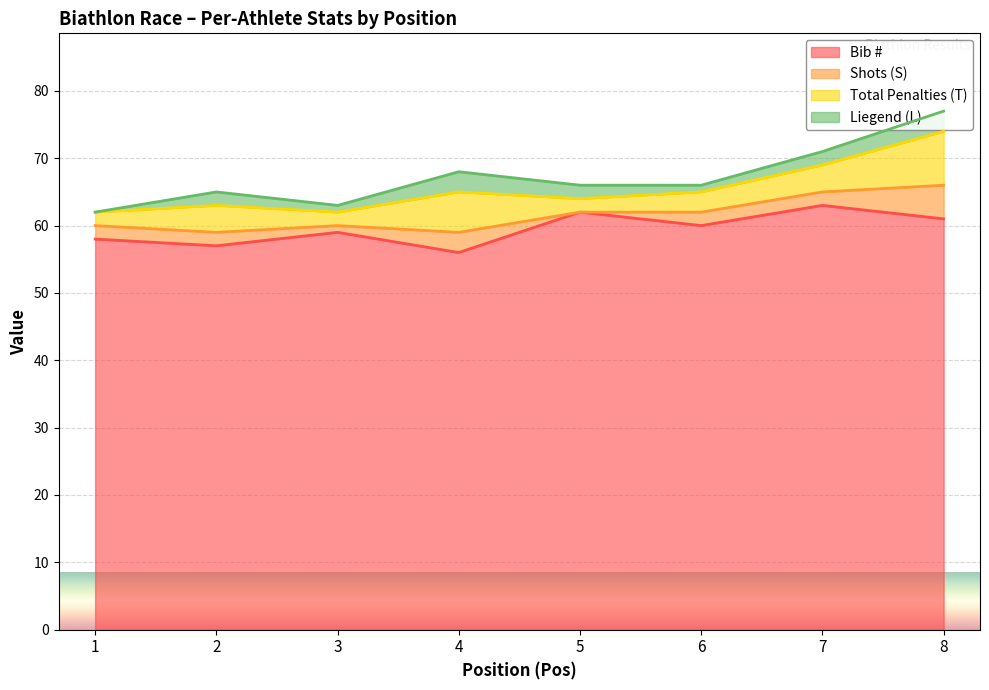

Which series changed the most between 2 and 6?

Bib #